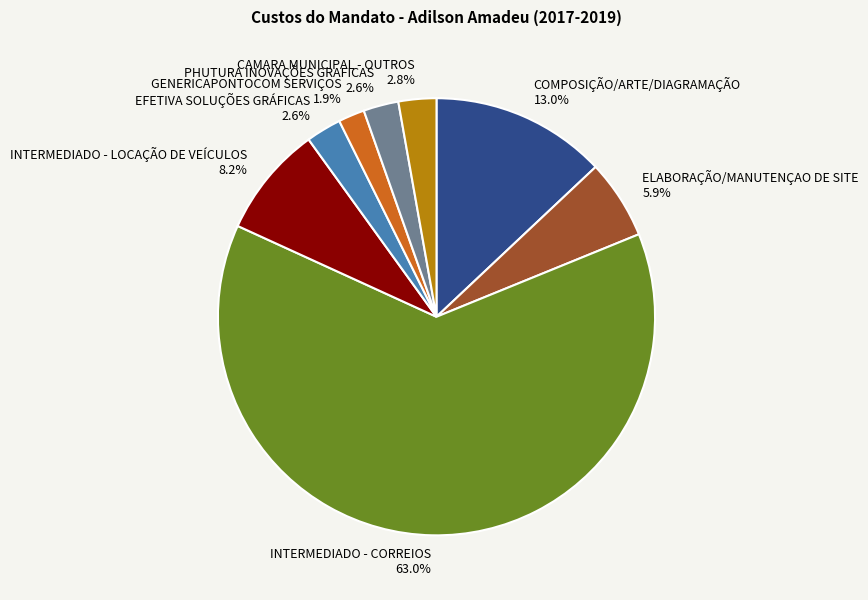

To the nearest percent, what portion does GENERICAPONTOCOM SERVIÇOS represent?

2%